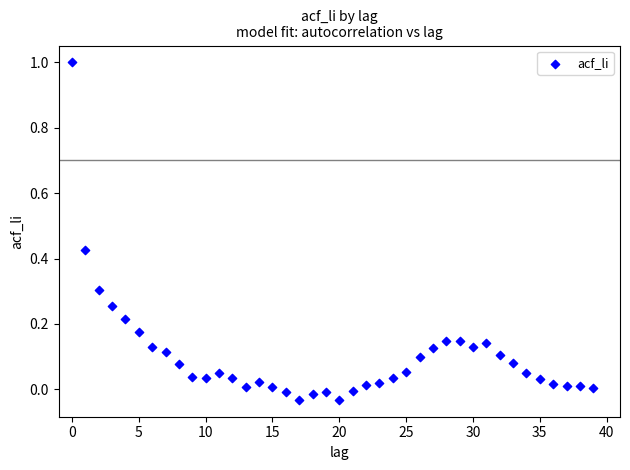

What is the range of Y values (max minus min)?

1.0